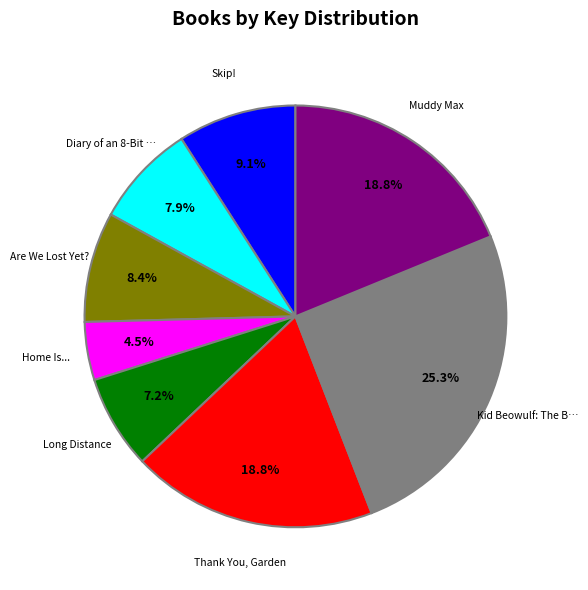

Is there any slice that represents more than half of the pie?

No